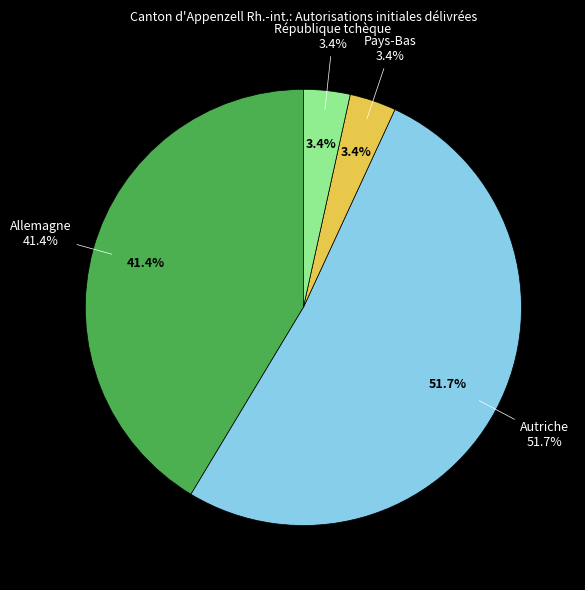

What portion of the pie excludes Allemagne?

58.6%